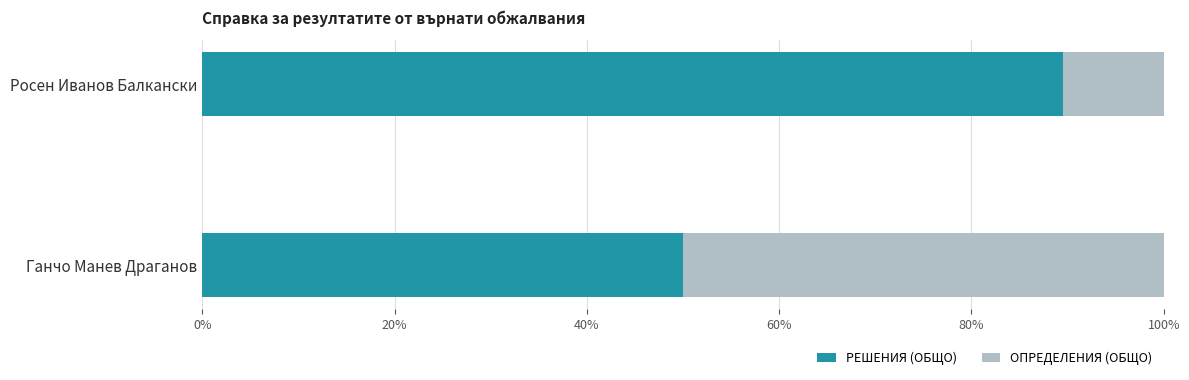

What value does the РЕШЕНИЯ (ОБЩО) series have at Росен Иванов Балкански?

89.5